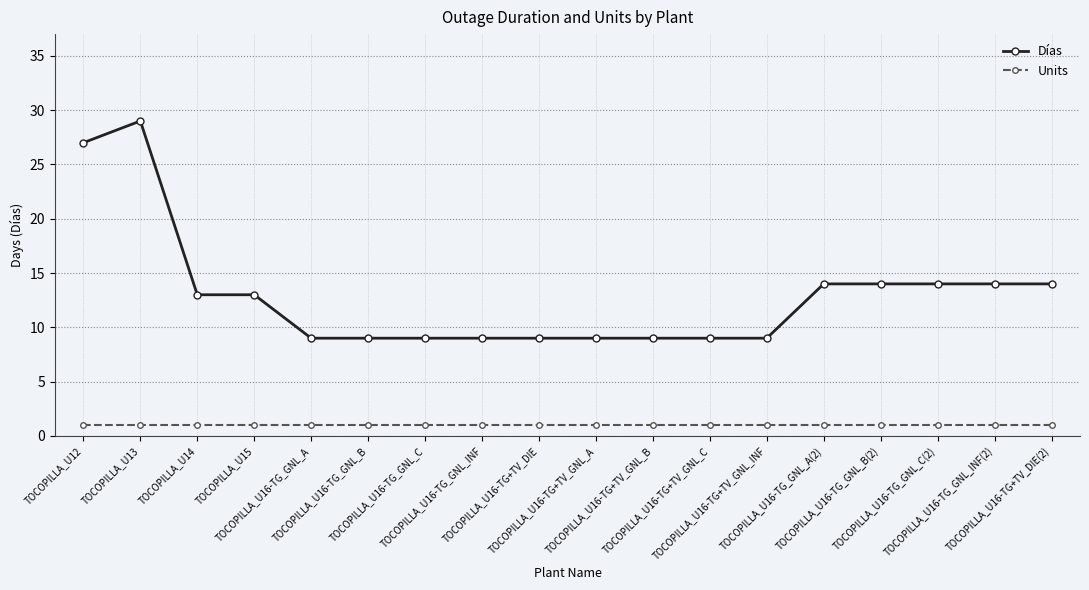

True or false: Días and Units cross at least once.

False